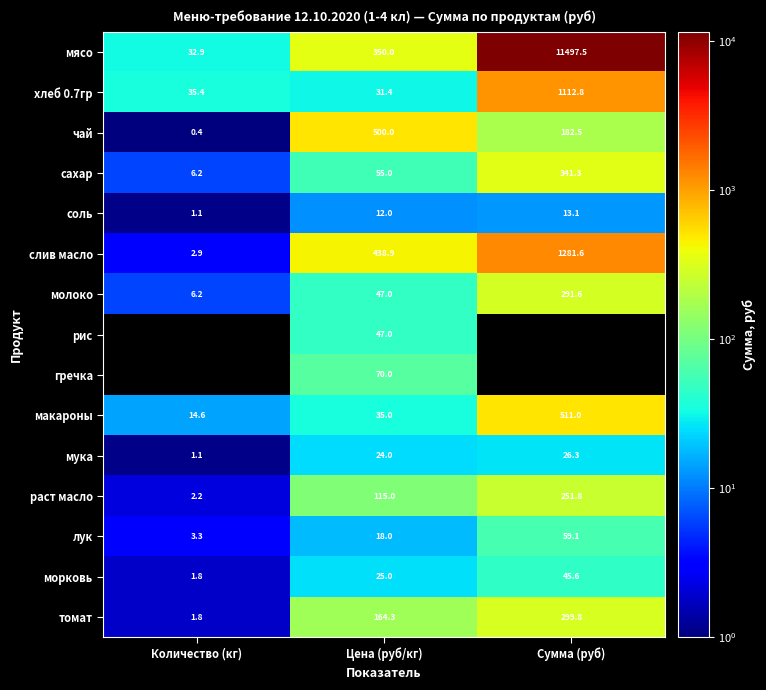

How many distinct data groups are displayed?

15